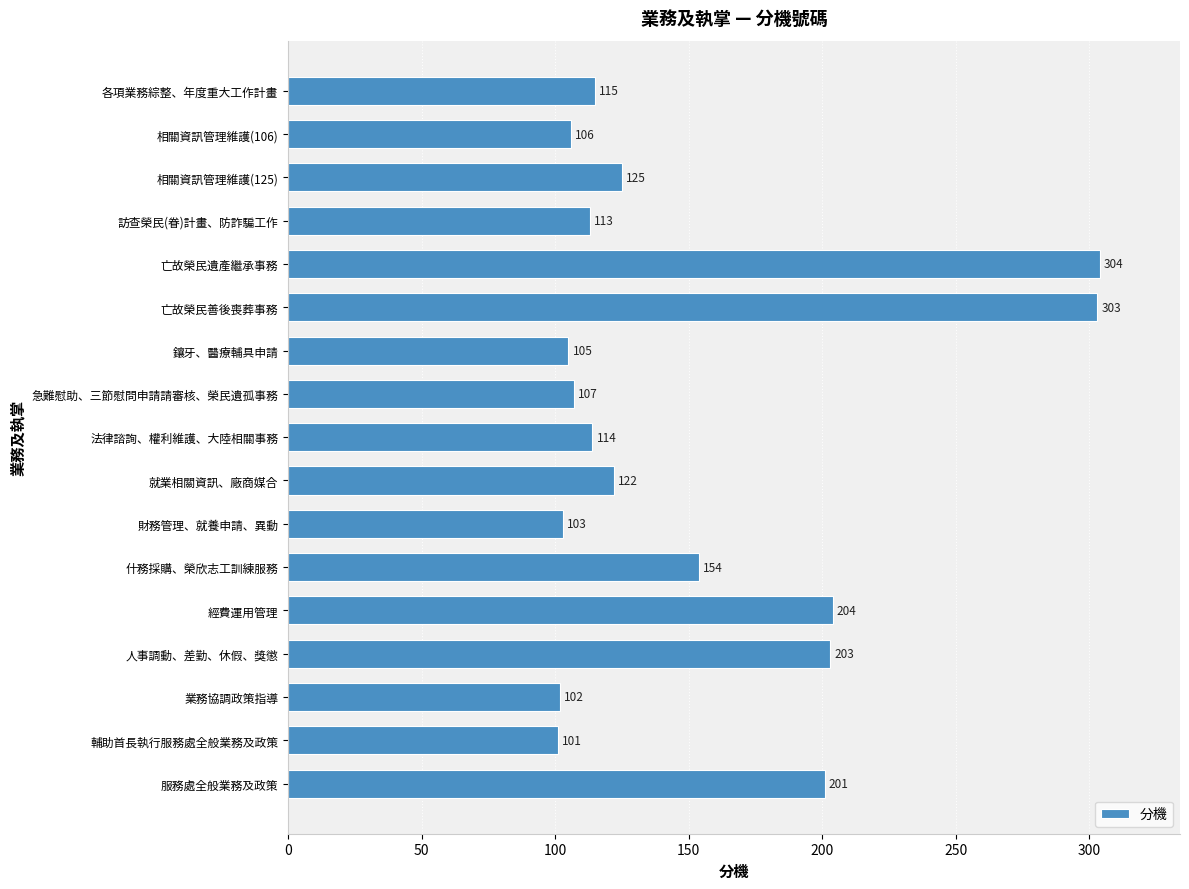

Which has a higher value, 經費運用管理 or 法律諮詢、權利維護、大陸相關事務?

經費運用管理